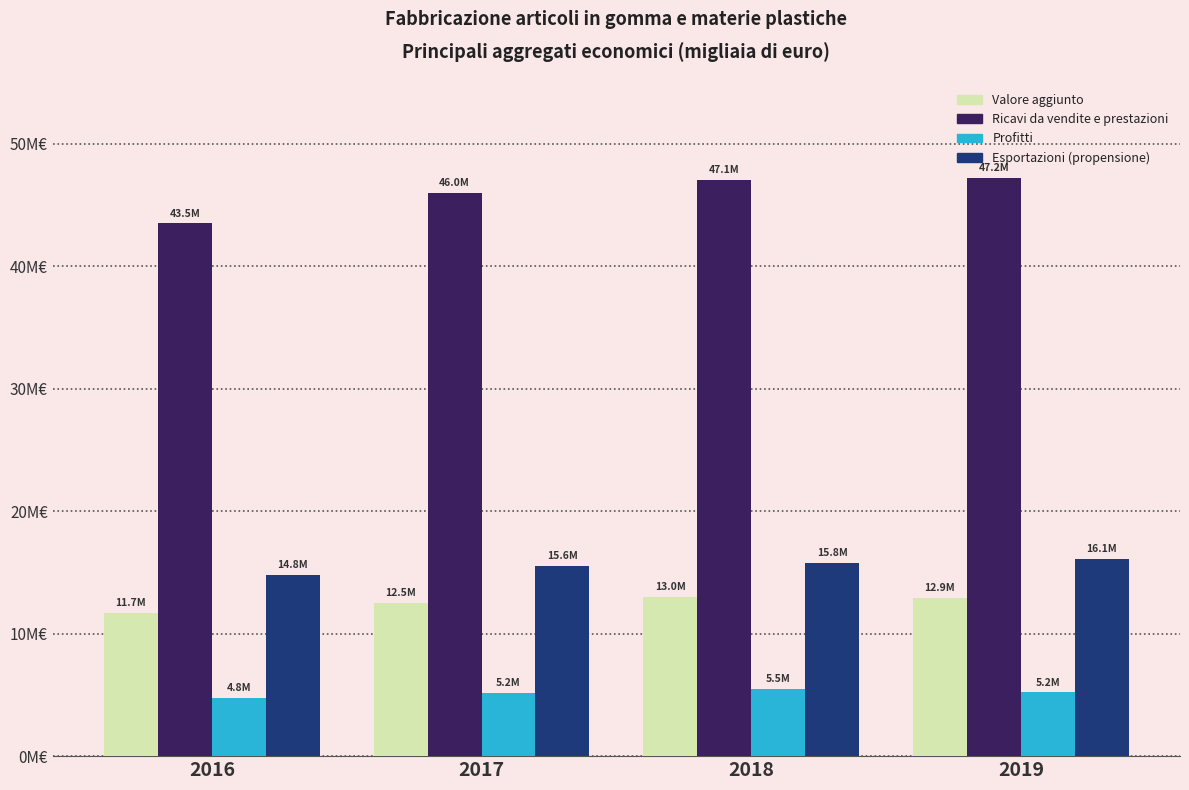

Which series has the largest total across all categories?

Ricavi da vendite e prestazioni